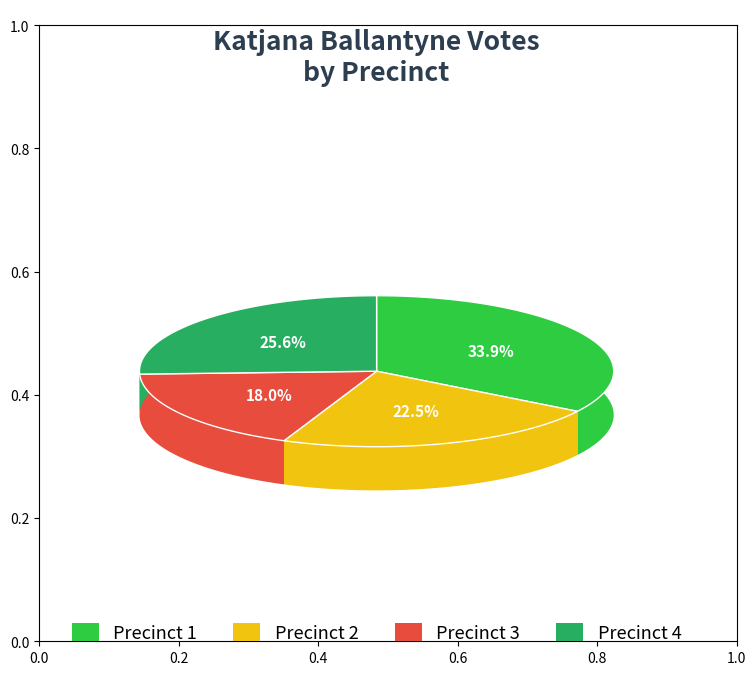

To the nearest percent, what portion does 1 represent?

34%